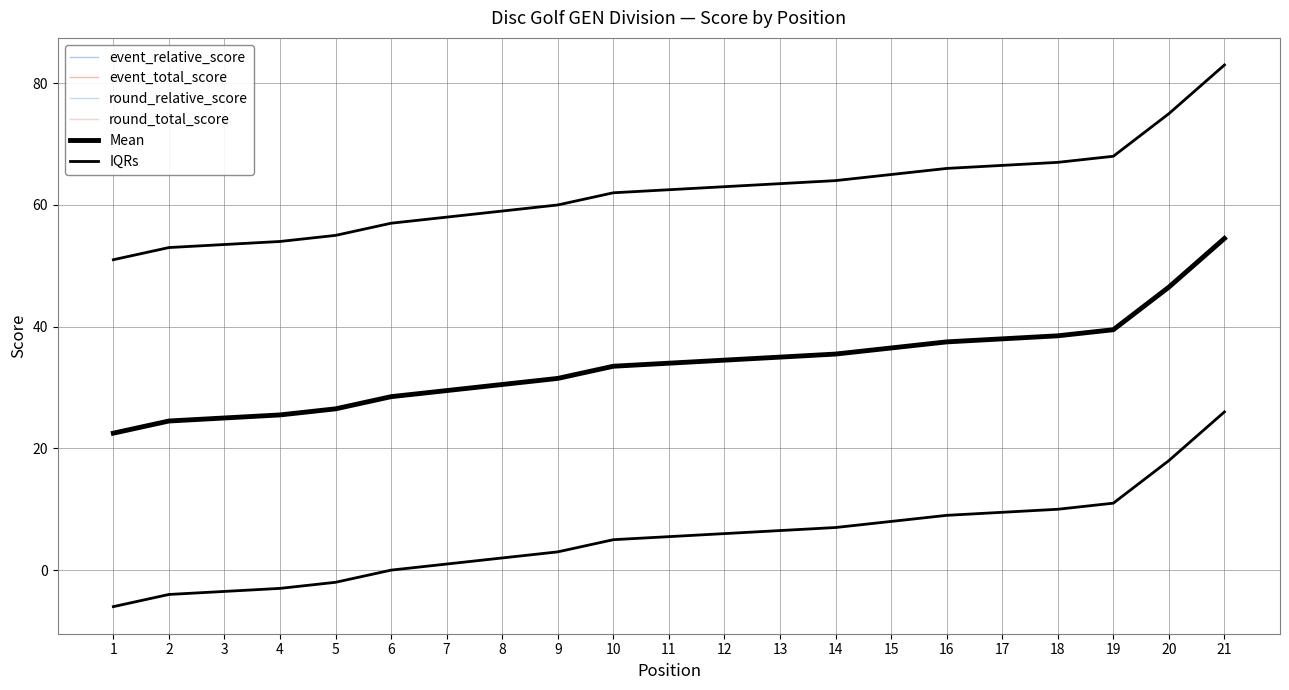

At which category does the chart reach its minimum across all series?

1